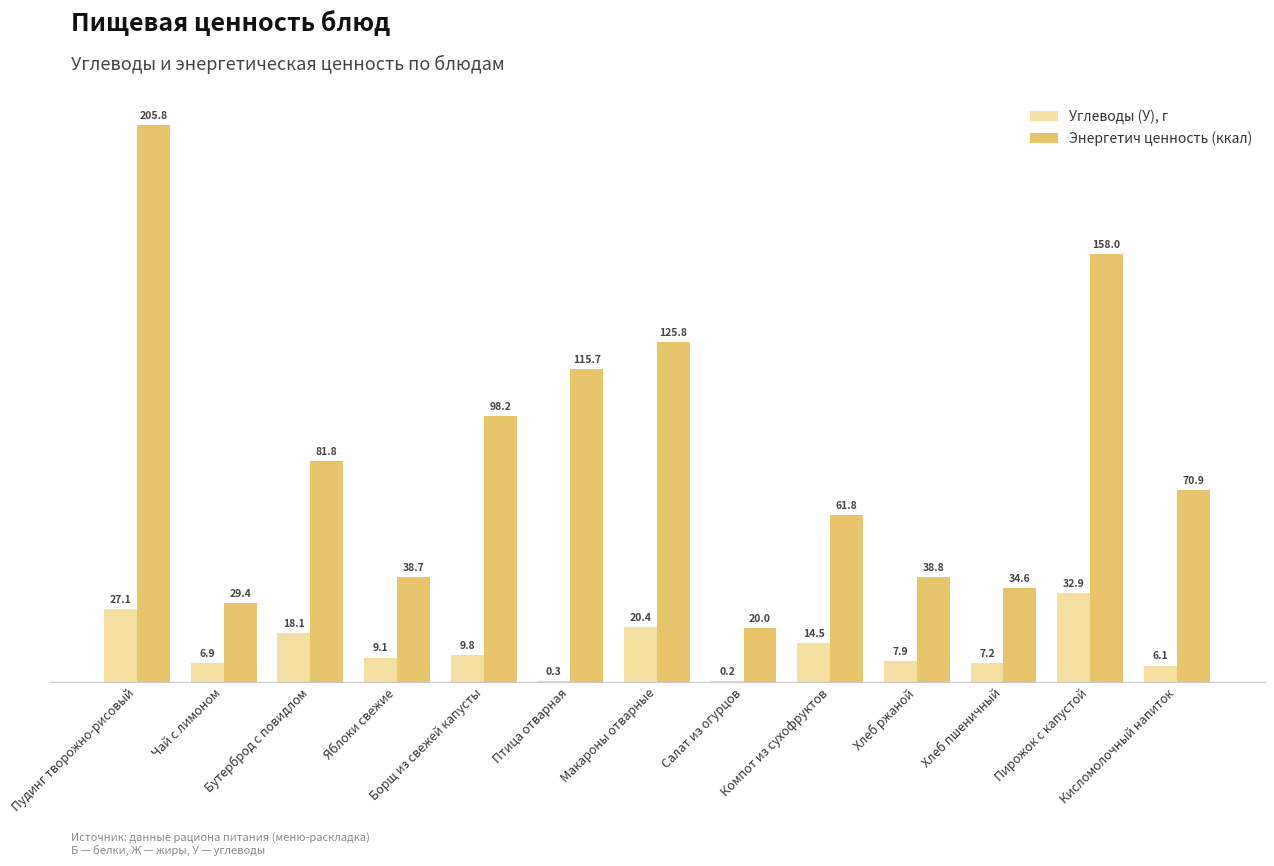

What is the greatest value displayed?

205.8